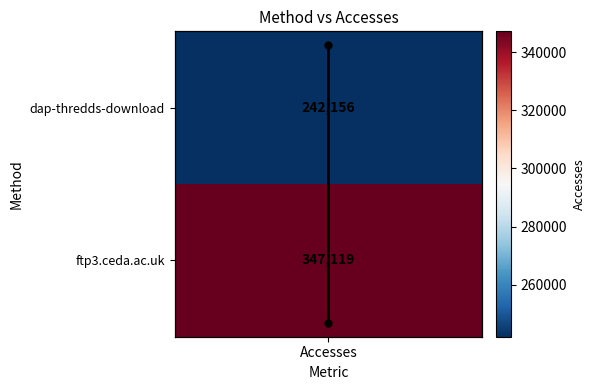

True or false: the data shows 1 at Accesses.

True